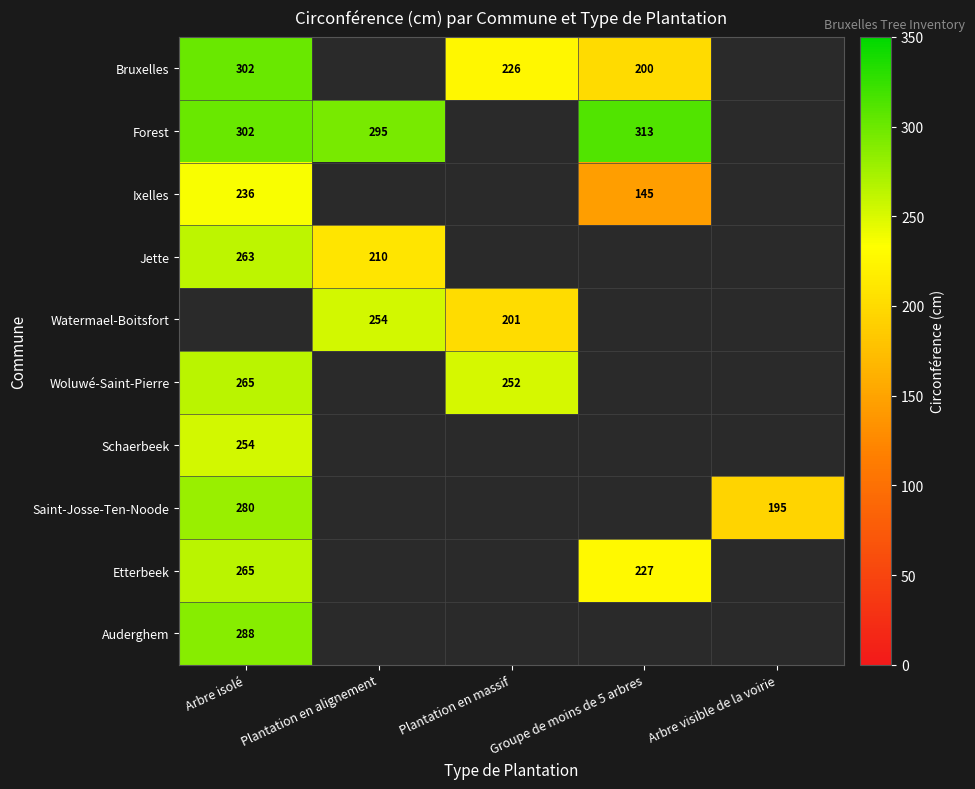

Is it true that Woluwé-Saint-Pierre equals 265 at Arbre isolé?

True